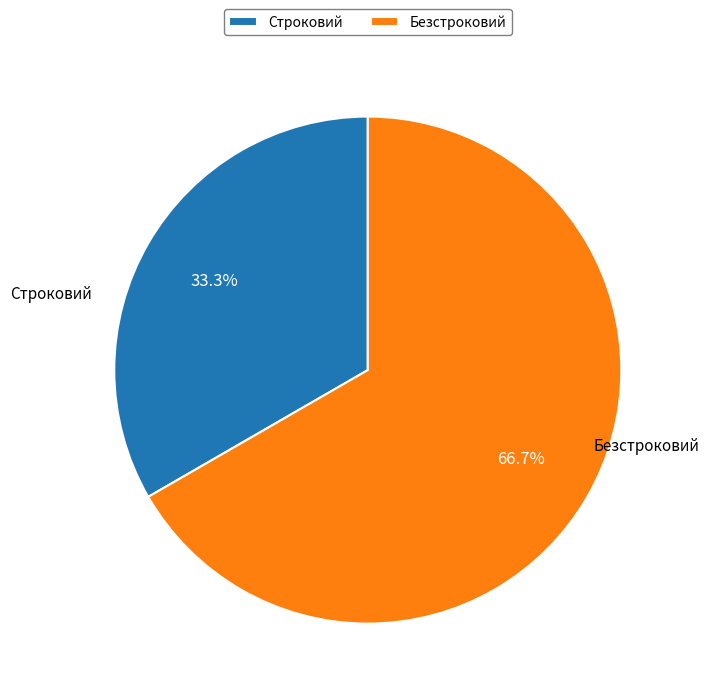

To the nearest percent, what portion does Безстроковий represent?

67%